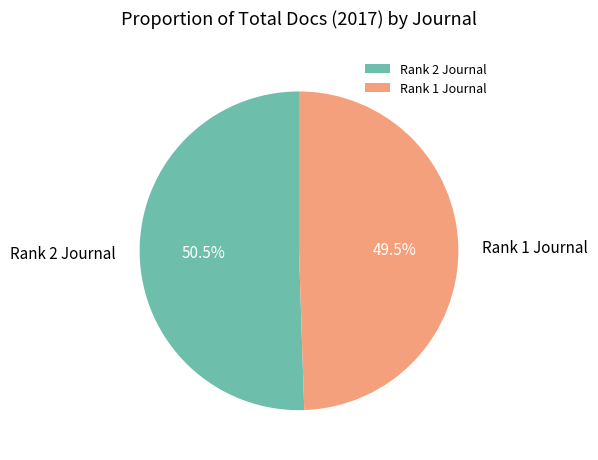

What is the smallest slice in the pie chart?

Rank 1 Journal